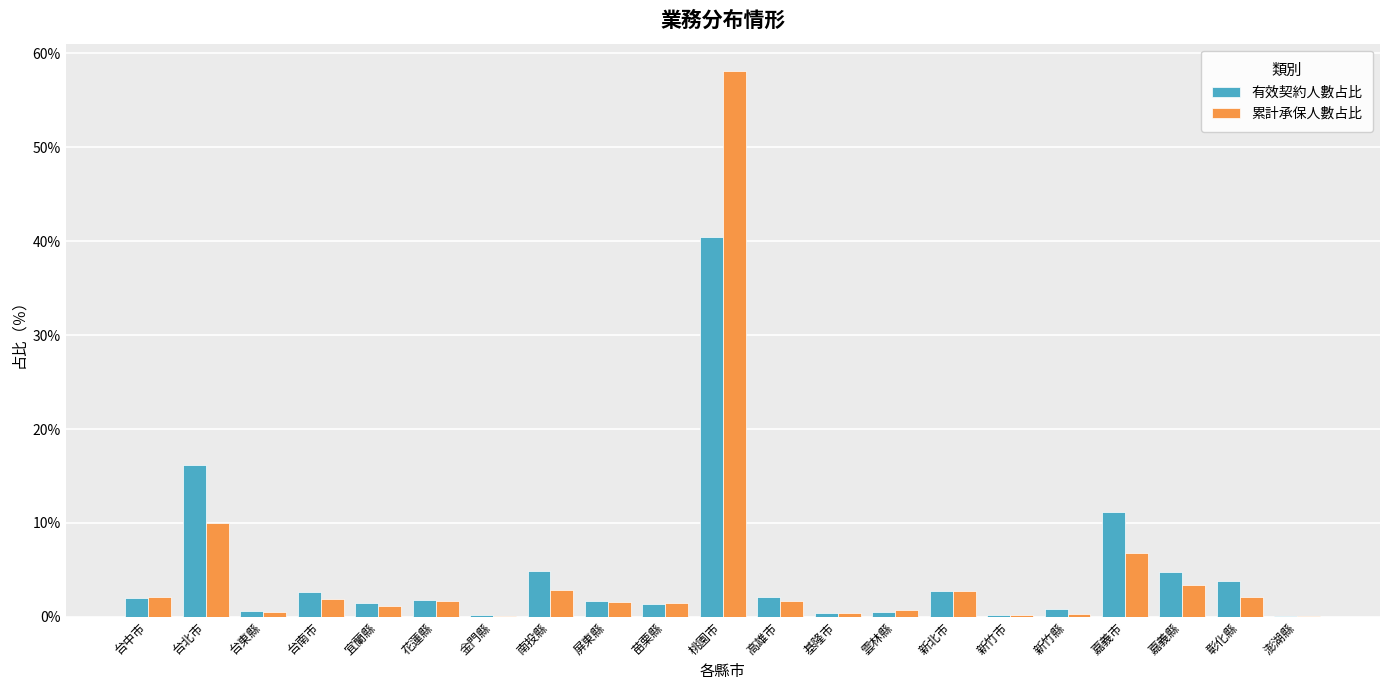

What are all the series names shown in the legend?

有效契約人數占比, 累計承保人數占比